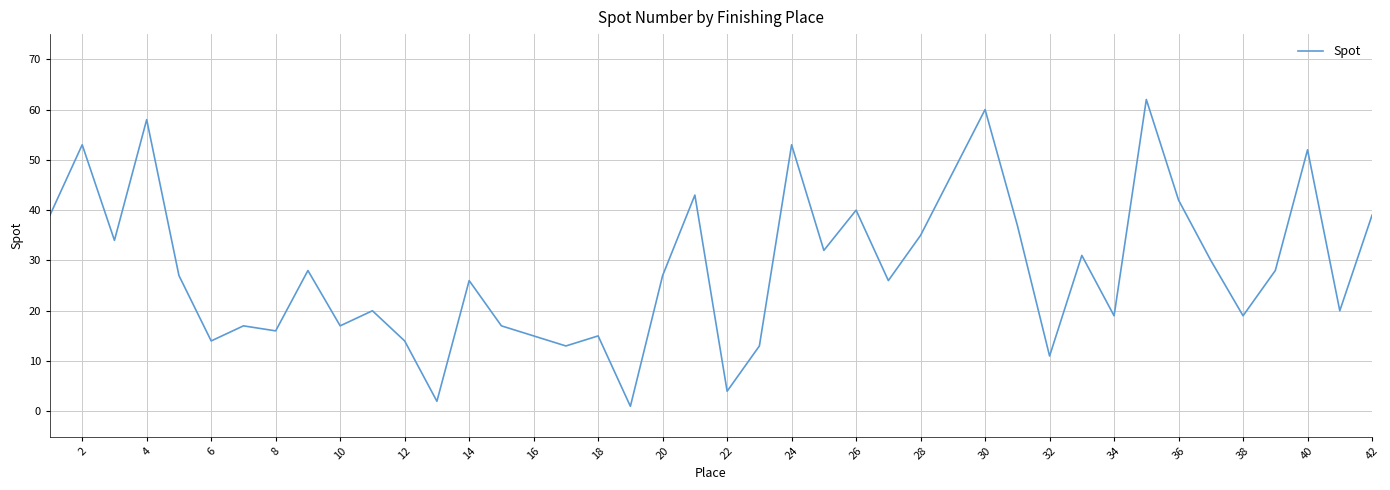

What is the difference between the maximum and minimum values?

61